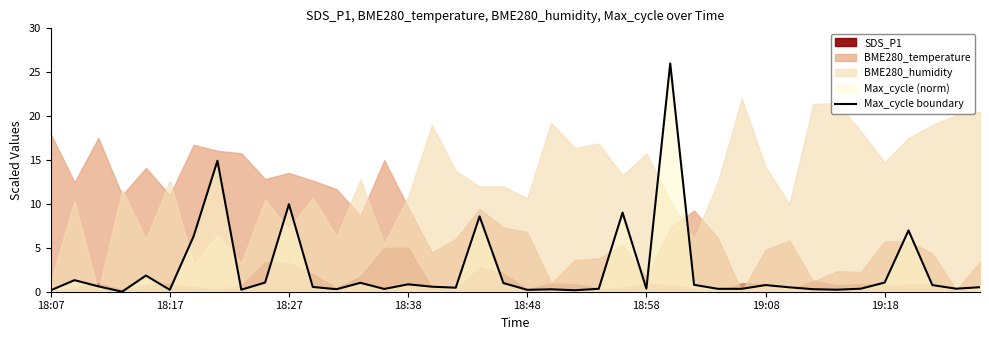

How many lines are shown in the chart?

1